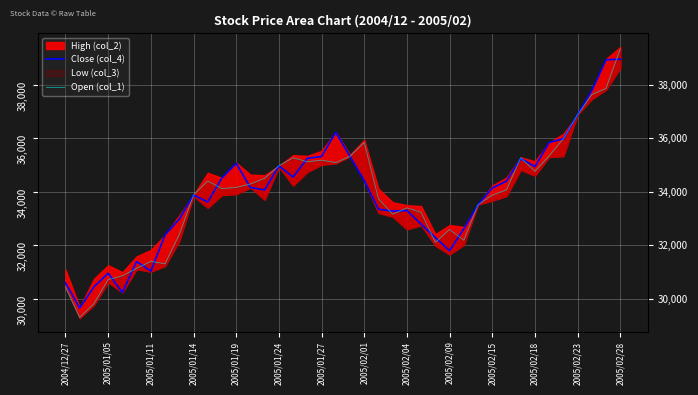

What is the approximate value of Close (col_4) at 2005/02/15, to the nearest 100?

34100